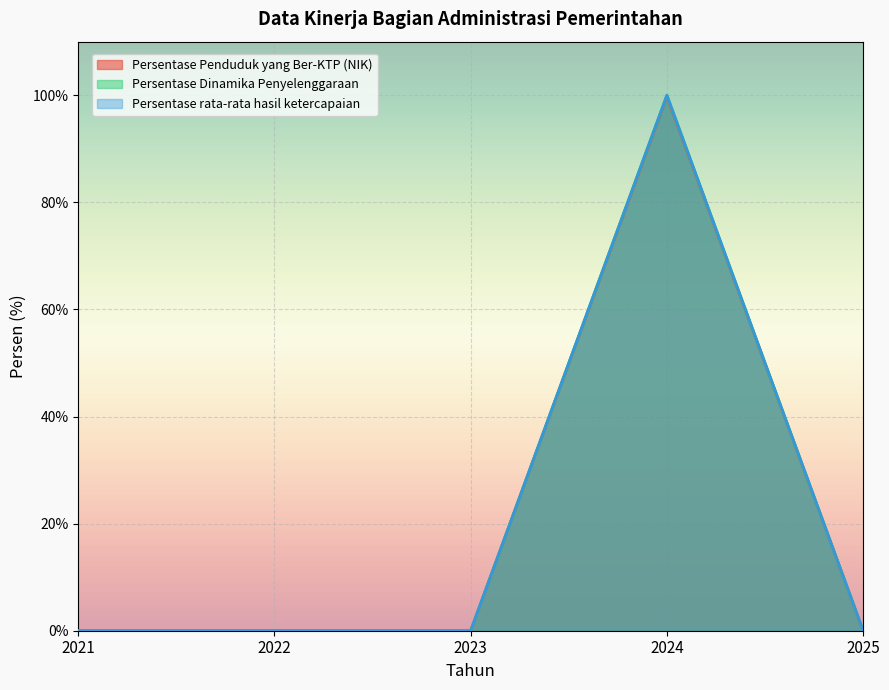

True or false: Persentase rata-rata hasil ketercapaian and Persentase Penduduk yang Ber-KTP (NIK) cross at least once.

False